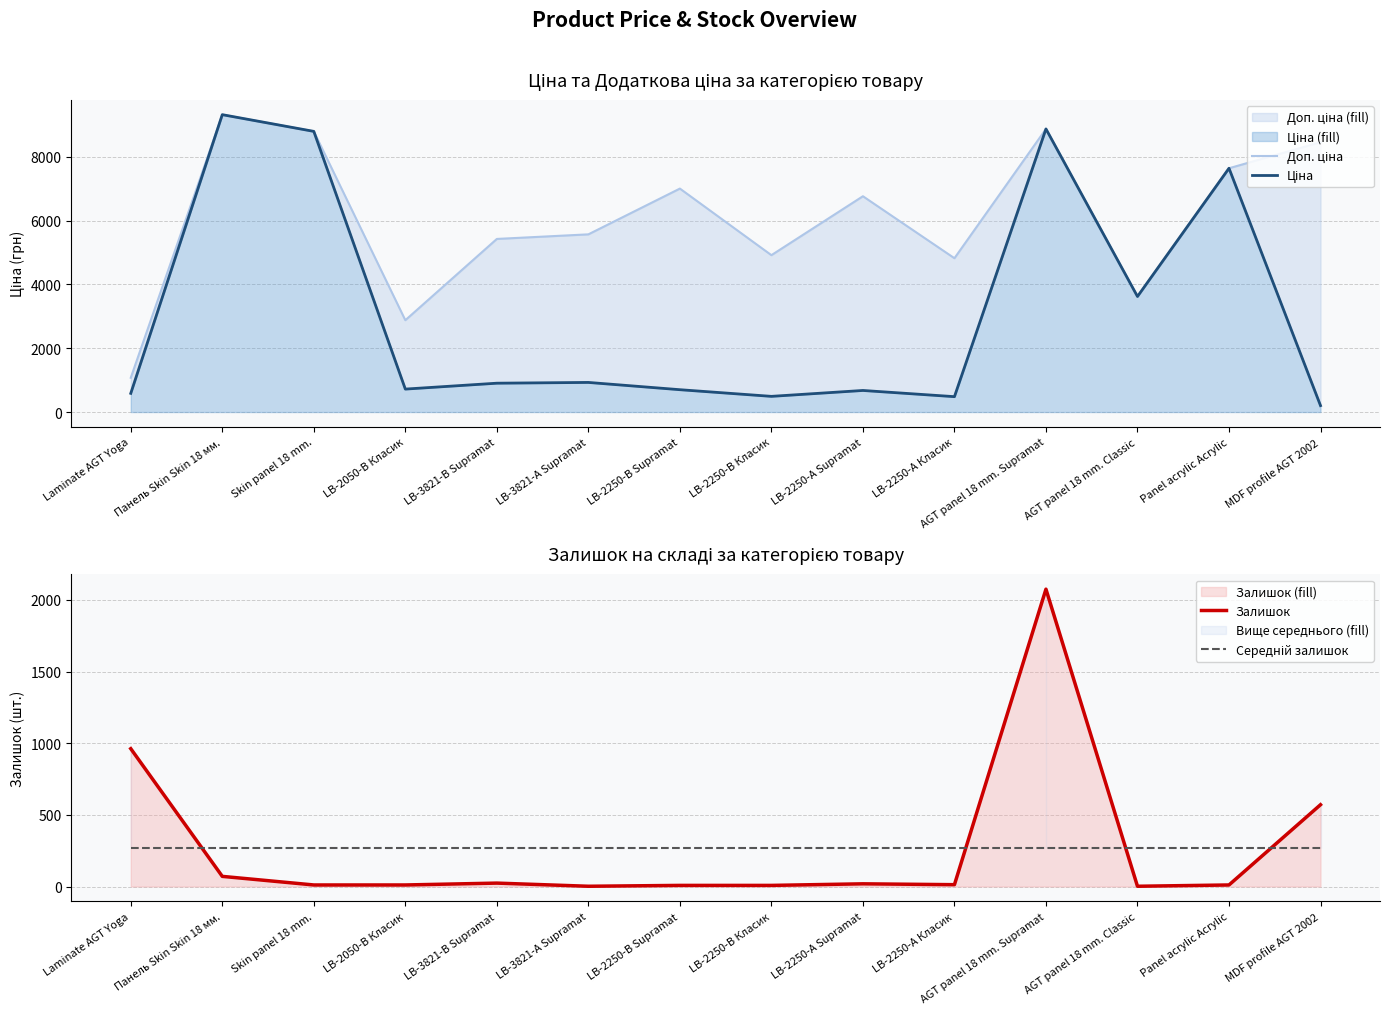

At LB-2250-В Supramat, list the series in order from largest to smallest.

Доп. ціна, Ціна, Середній залишок, Залишок